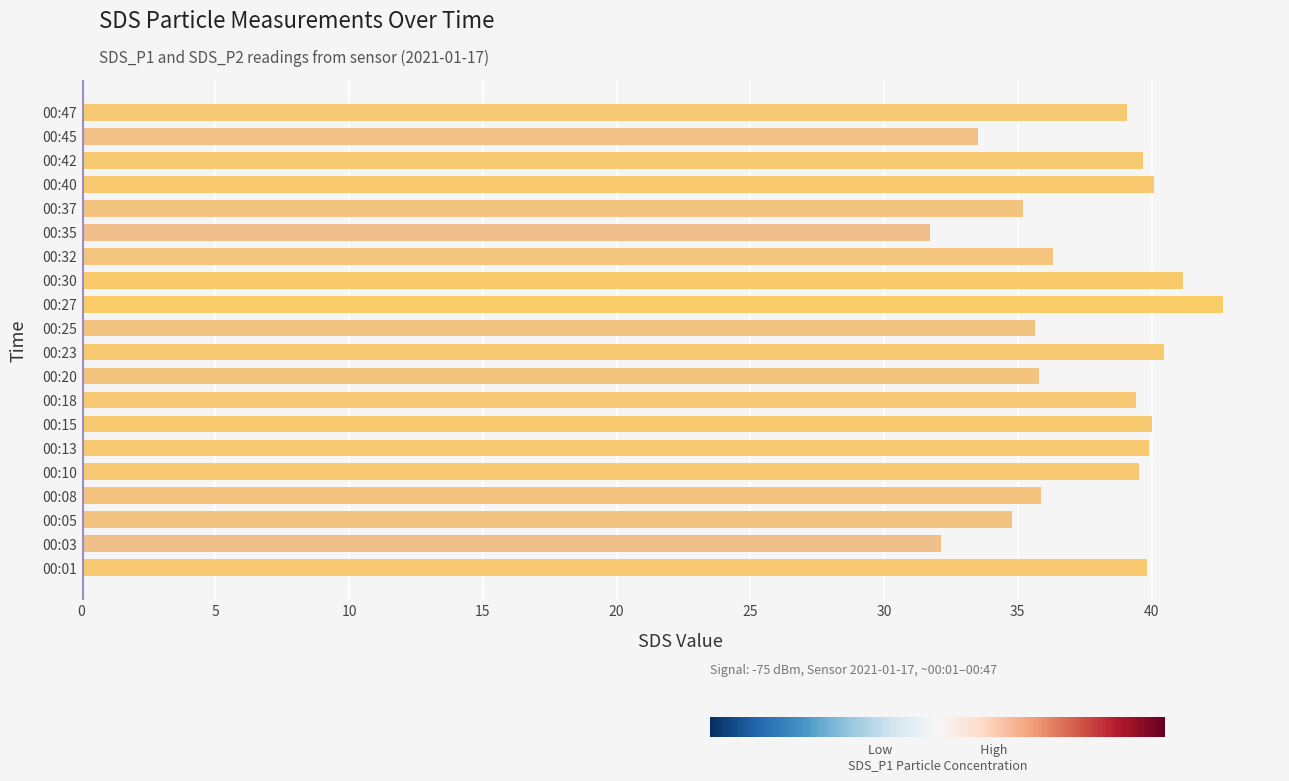

The value at 00:08 is 56.8. True or false?

False